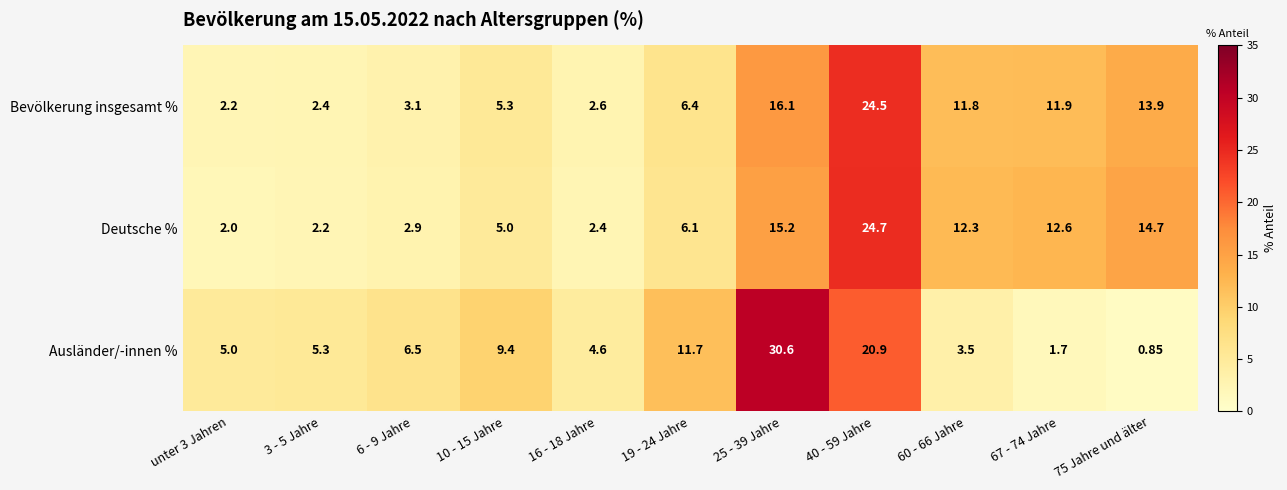

Which category has the lowest value across all series?

75 Jahre und älter